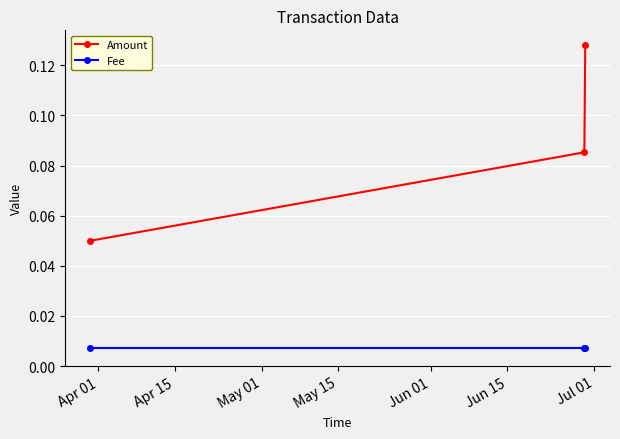

Does the chart display data point markers on the line(s)?

Yes